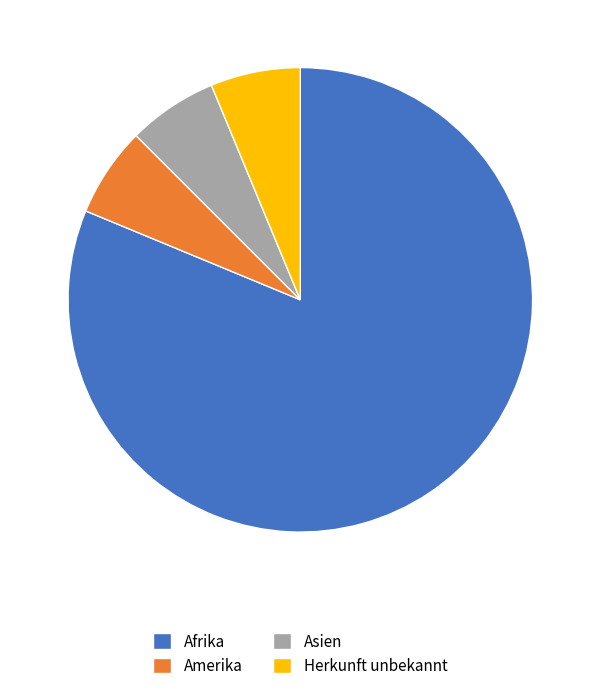

Which category has the biggest portion of the pie?

Afrika